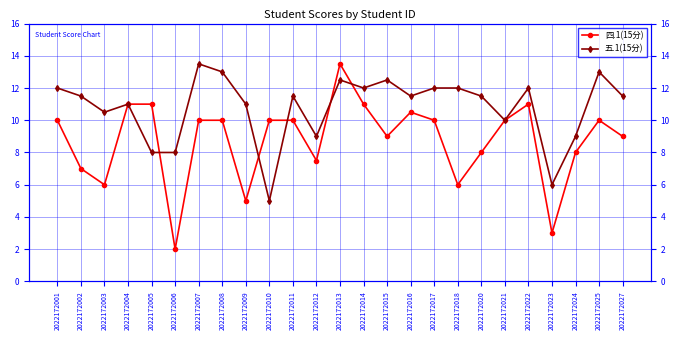

After their last crossing, which series has the higher values: 五.1(15分) or 四.1(15分)?

五.1(15分)